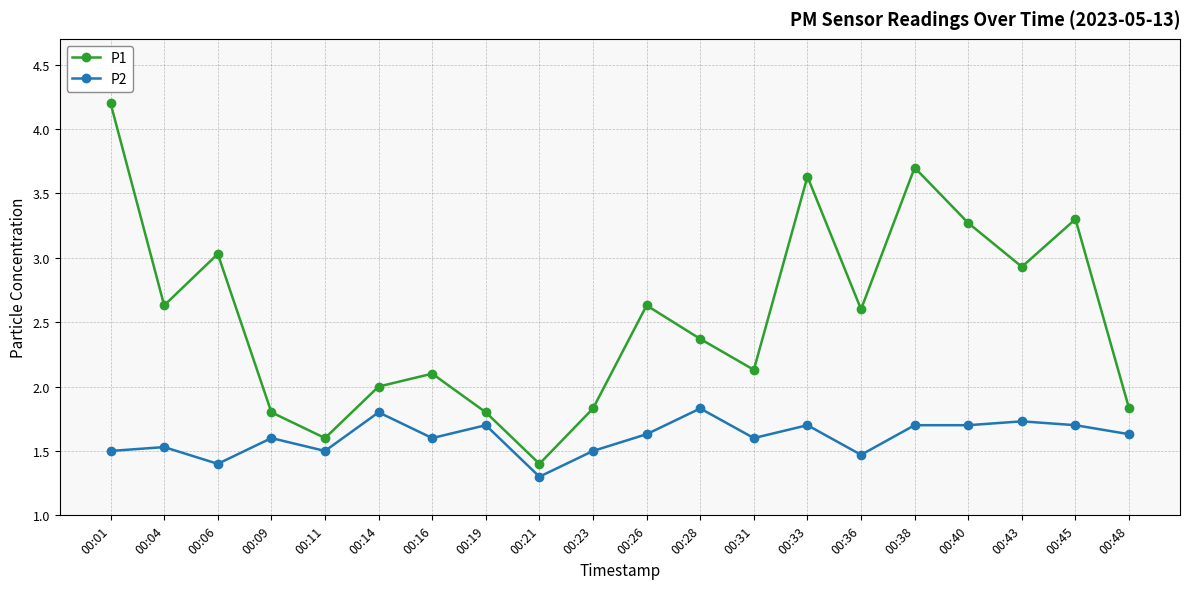

What is the average value of the P2 series?

1.6